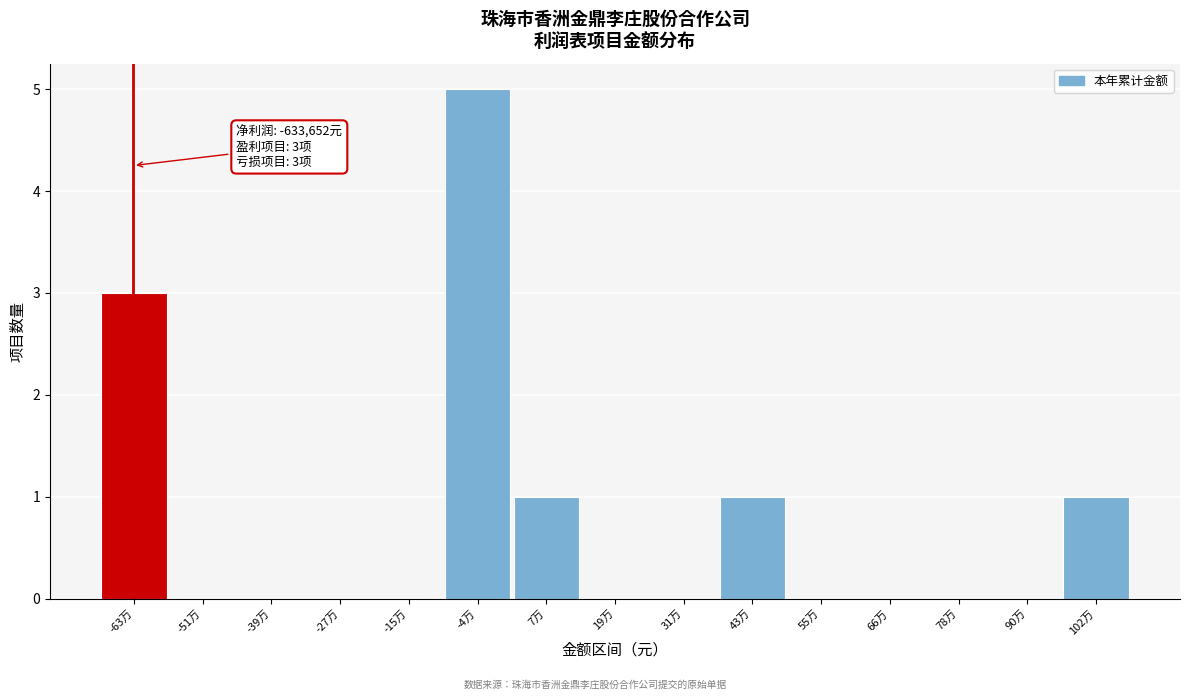

Reading left to right, what are all the values shown in this chart?

-63万=3	-51万=0	-39万=0	-27万=0	-15万=0	-4万=5	7万=1	19万=0	31万=0	43万=1	55万=0	66万=0	78万=0	90万=0	102万=1